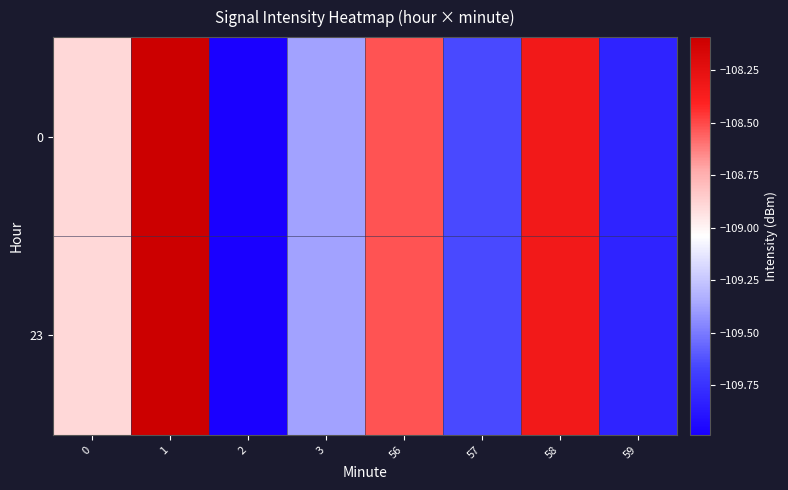

Reading left to right, transcribe all the data shown in this chart.

0: 0=-108.9	1=-108.1	2=-110.0	3=-109.4	56=-108.5	57=-109.6	58=-108.3	59=-109.8
23: 0=-108.9	1=-108.1	2=-110.0	3=-109.4	56=-108.5	57=-109.6	58=-108.3	59=-109.8